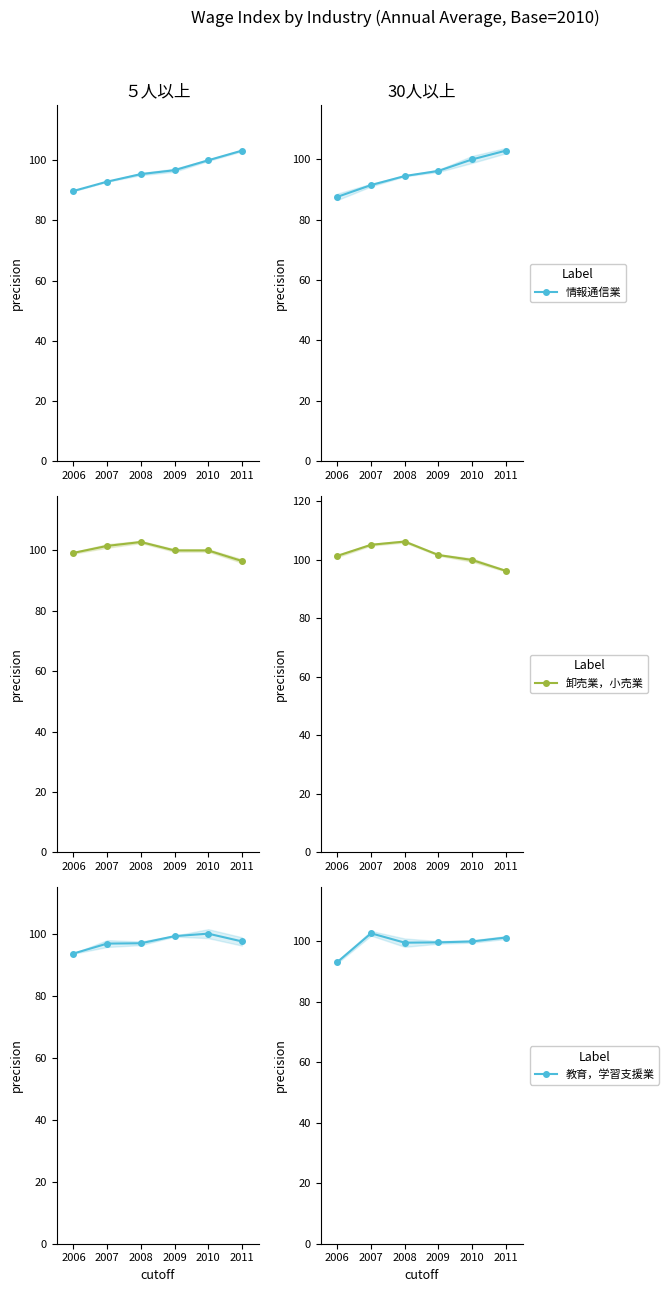

Does the chart have visible grid lines?

No